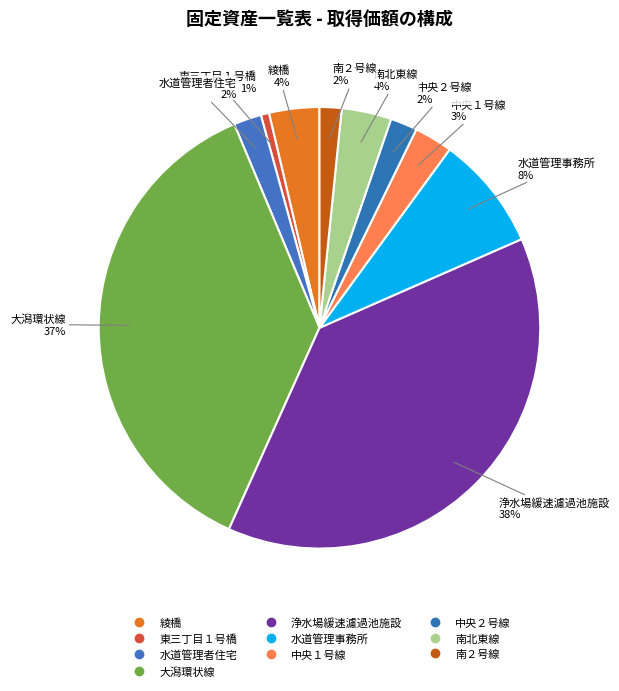

How many segments does this pie chart have?

10